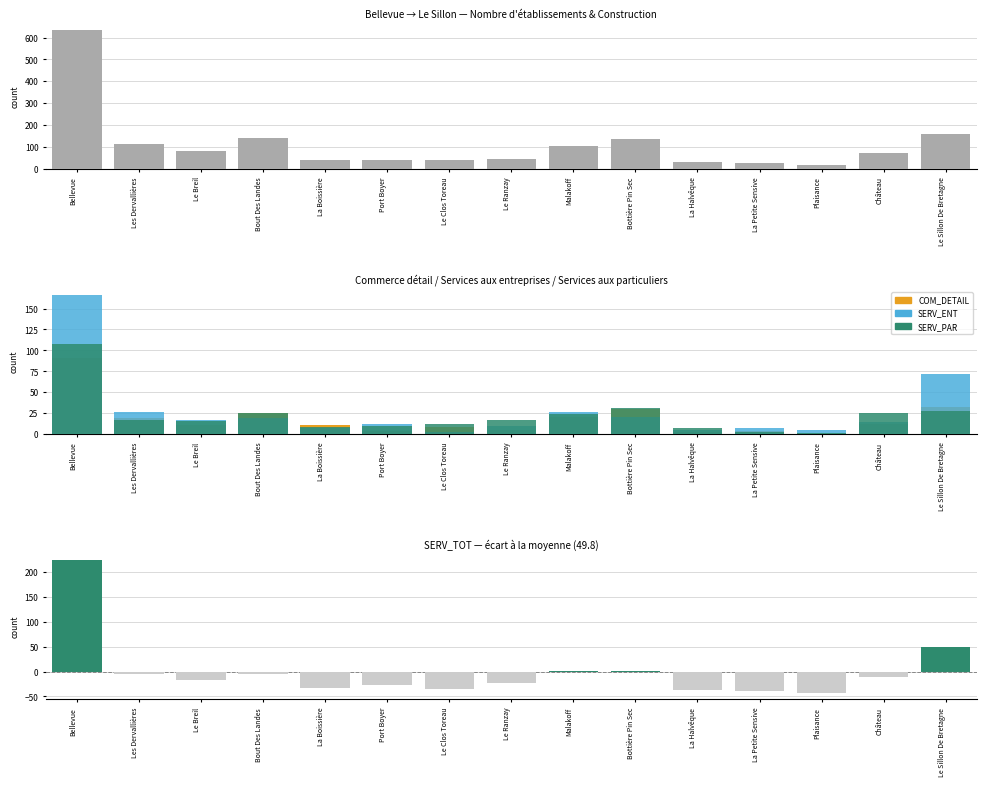

How many bars are there in total?

75